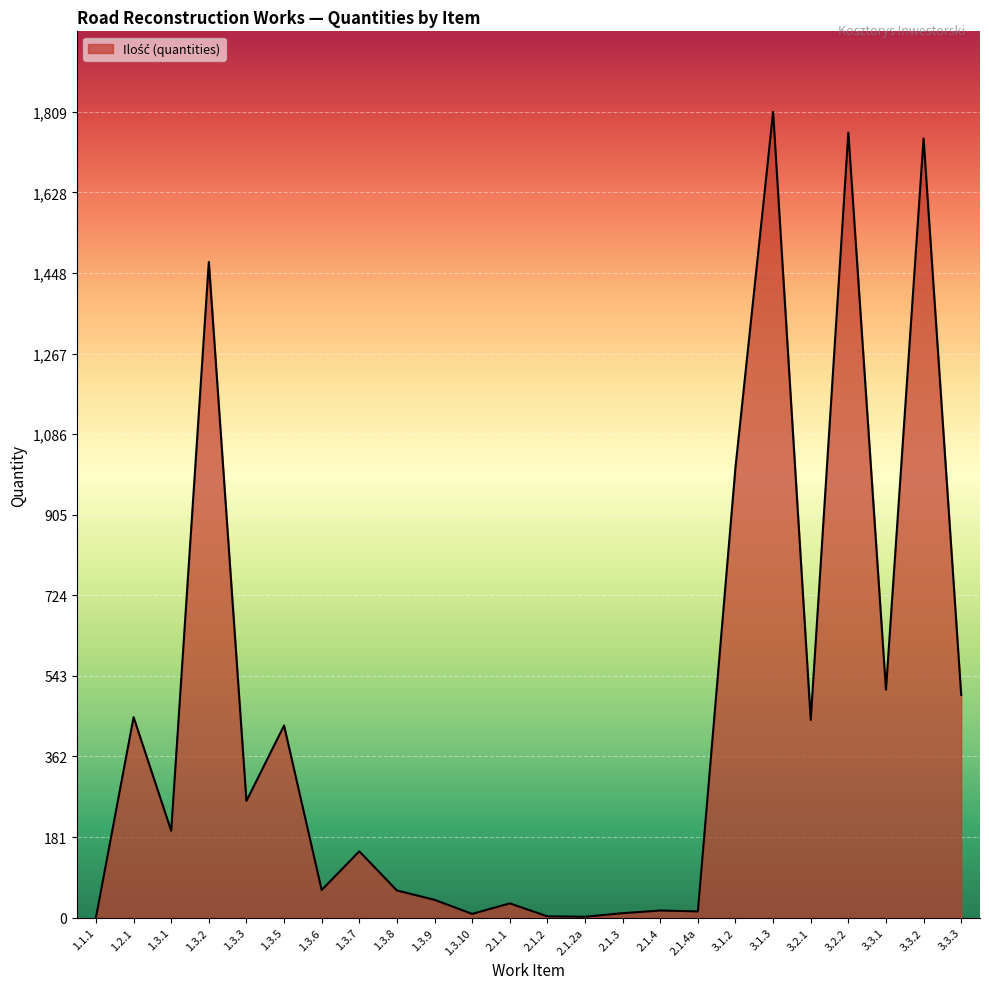

What is the minimum value shown in the chart?

0.6